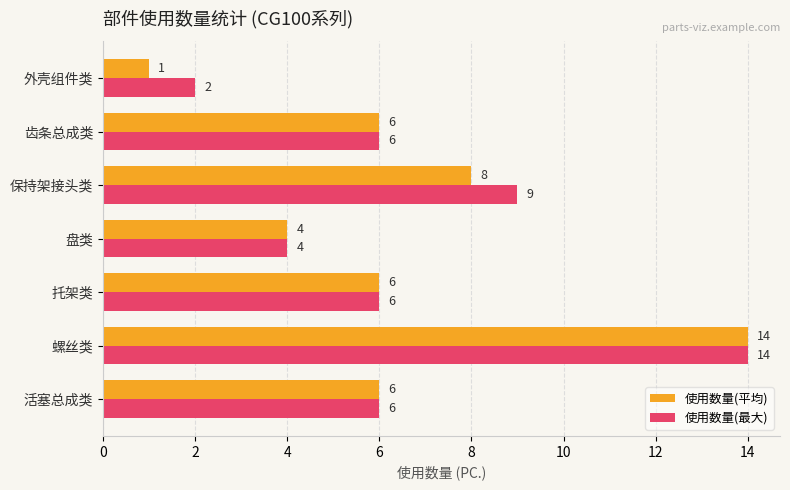

Count the 使用数量(平均) values in the range 4 to 8.

5